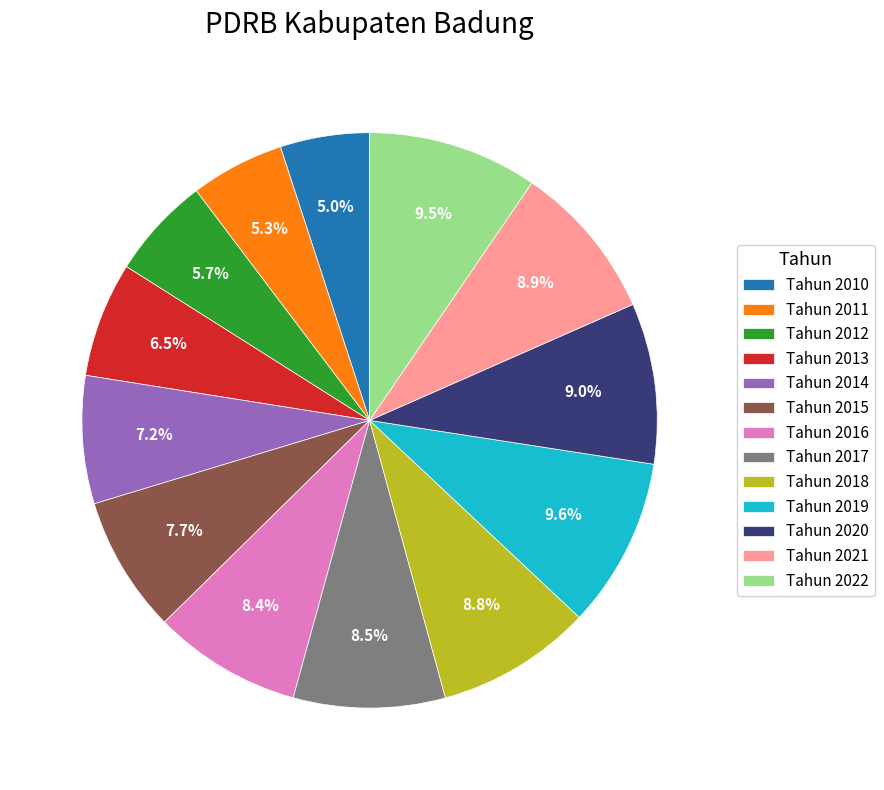

How many slices are in this pie chart?

13